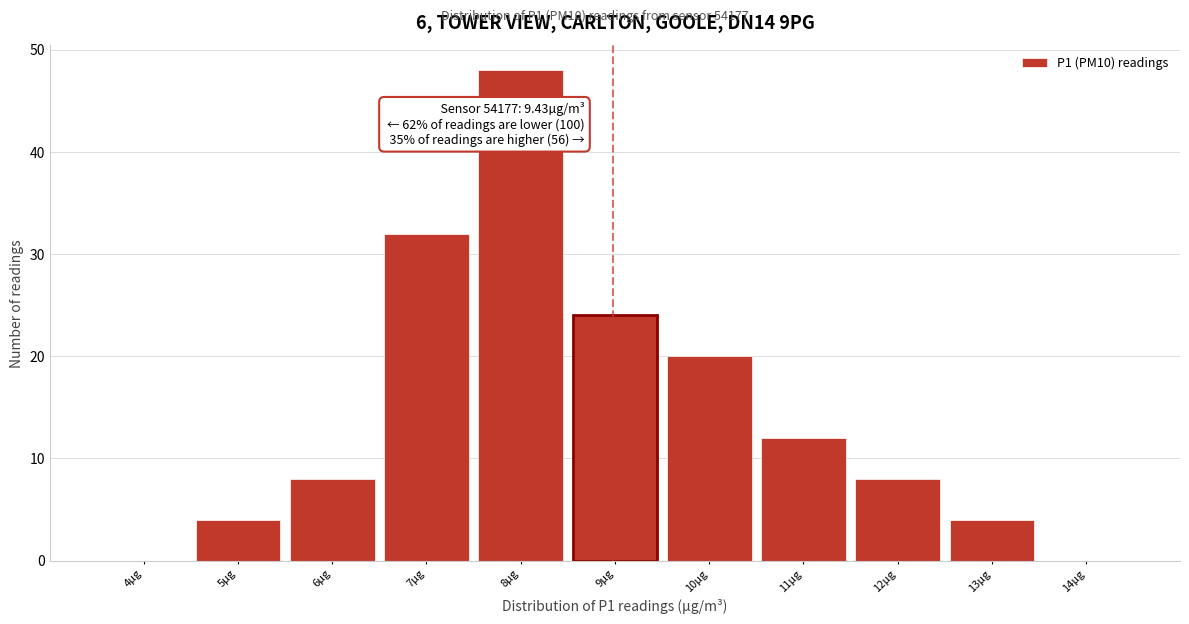

Reading right to left, list all the values displayed in this chart.

14µg=0	13µg=4	12µg=8	11µg=12	10µg=20	9µg=24	8µg=48	7µg=32	6µg=8	5µg=4	4µg=0